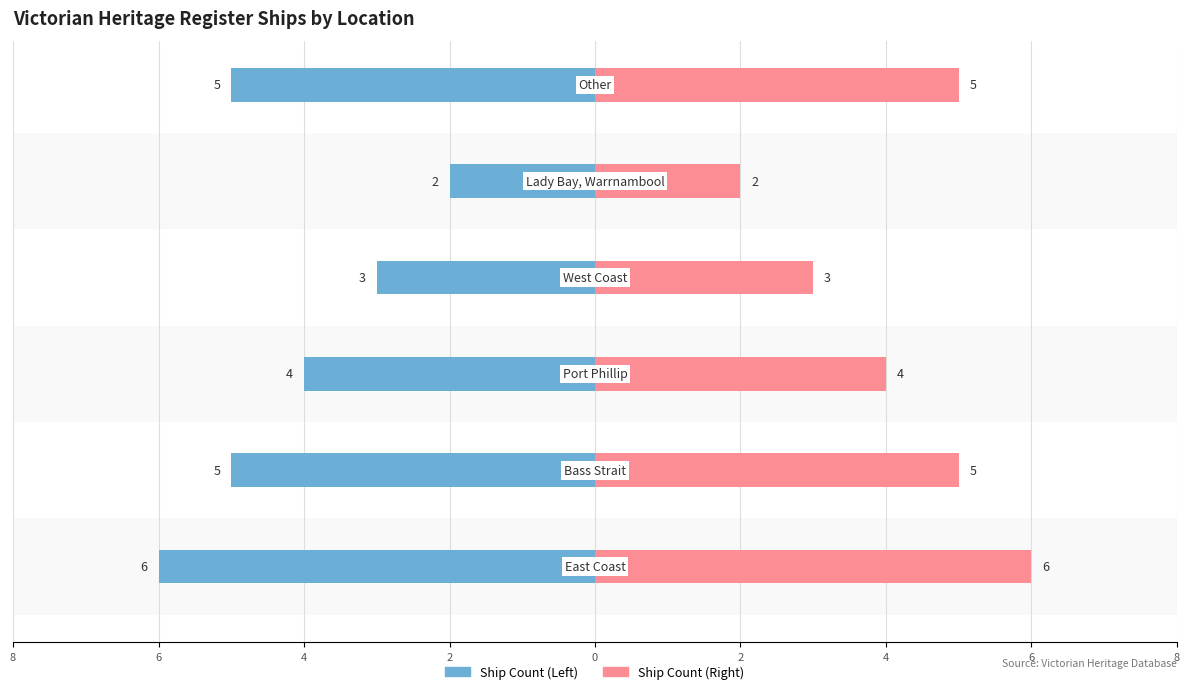

How many series are shown in this chart?

2